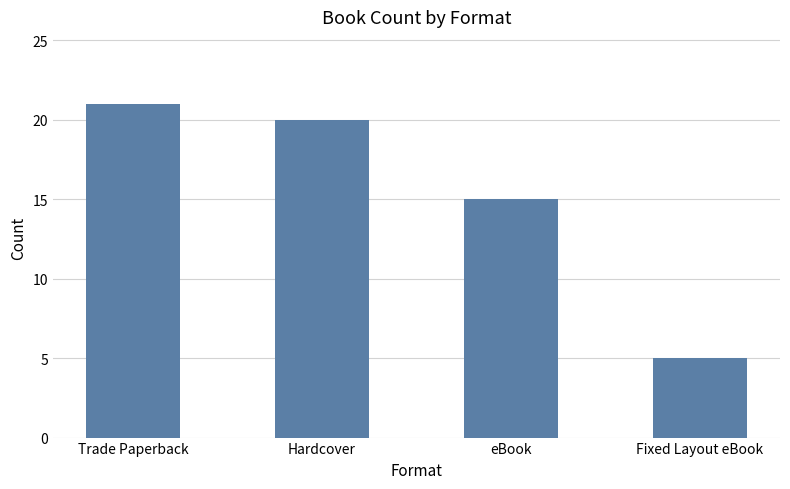

What is the difference between the maximum and second lowest values?

6